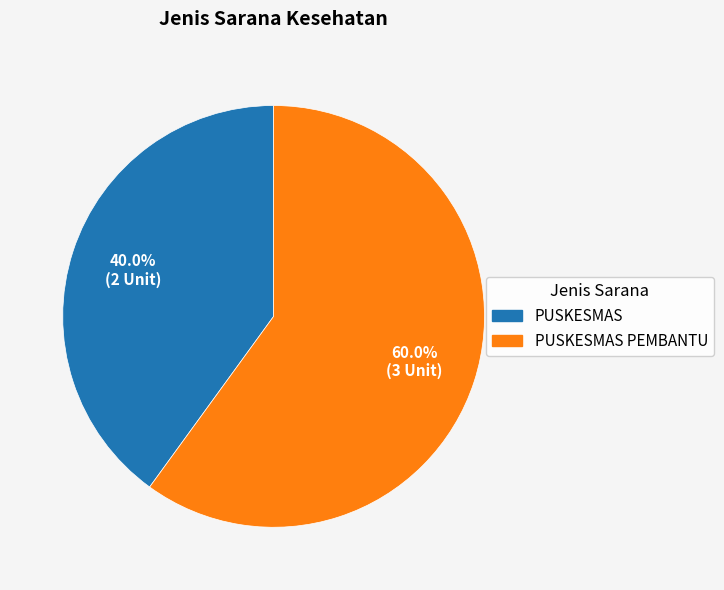

What percentage is the PUSKESMAS PEMBANTU slice, to the nearest percent?

60%